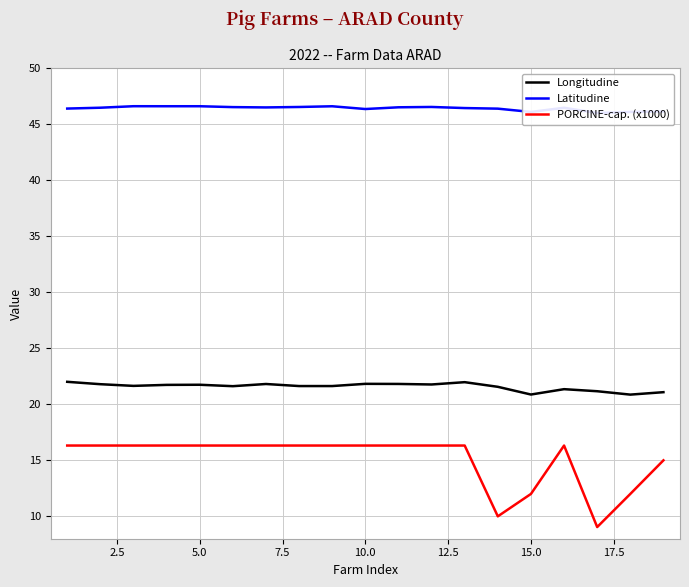

True or false: Longitudine and PORCINE-cap. (x1000) cross at least once.

False